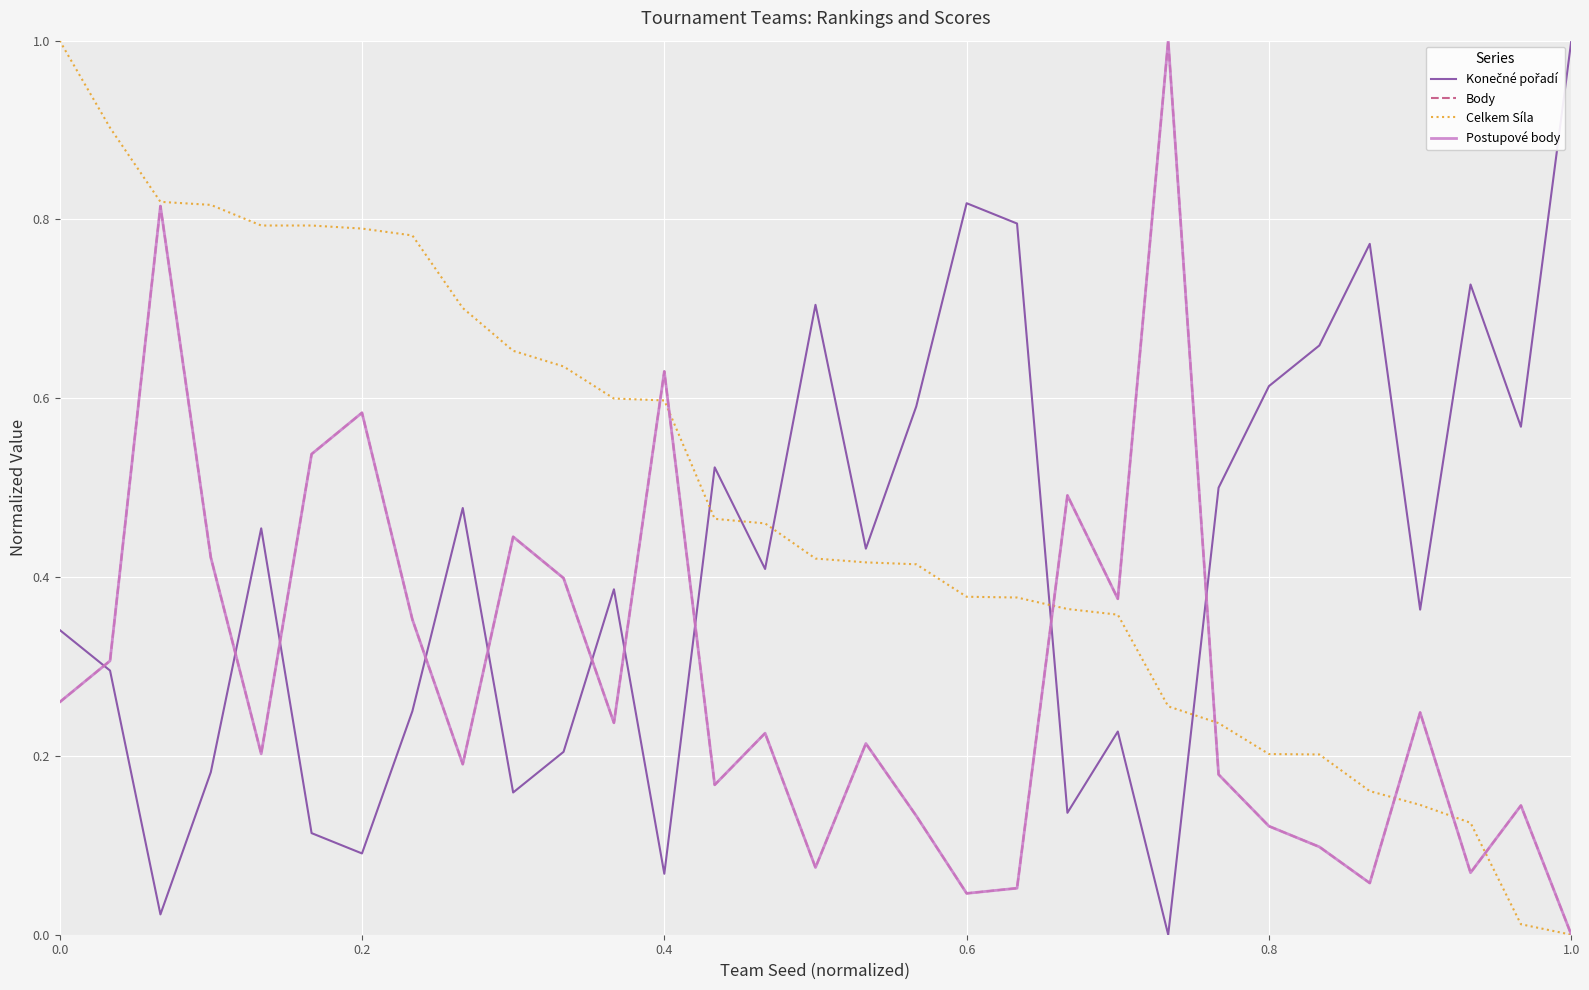

List the series in order of their peak value, highest first.

Konečné pořadí, Body, Celkem Síla, Postupové body